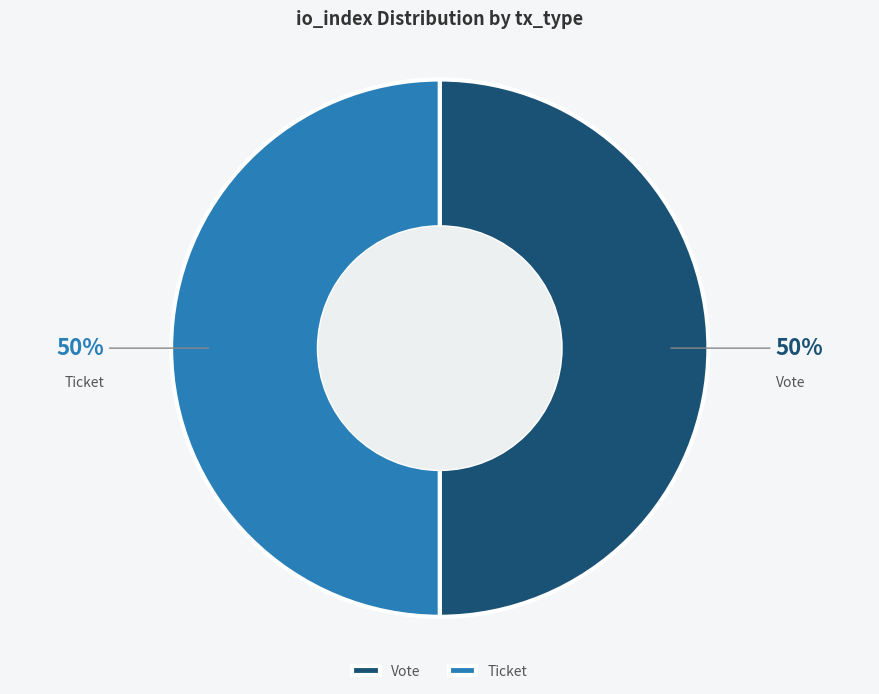

Do Vote and Ticket together represent more than half of the pie?

Yes